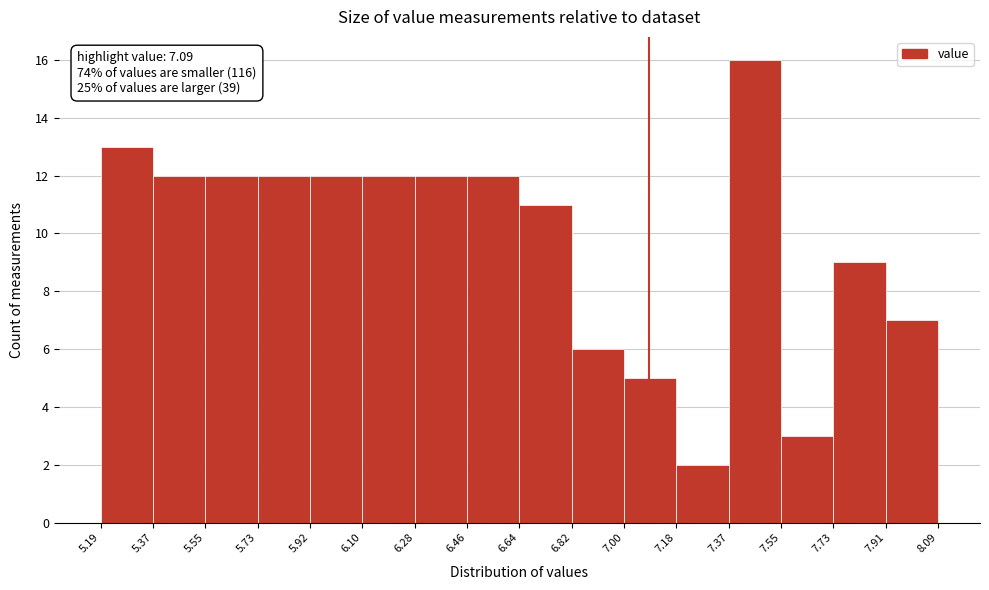

Over which range of the x-axis is the bar tallest?

7.37 to 7.55